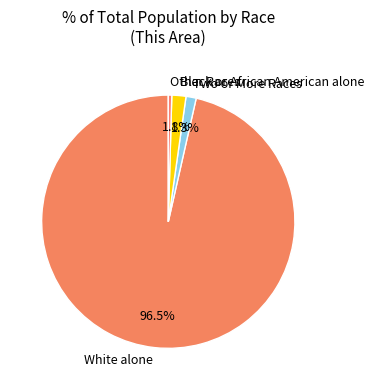

Which category has the biggest portion of the pie?

White alone